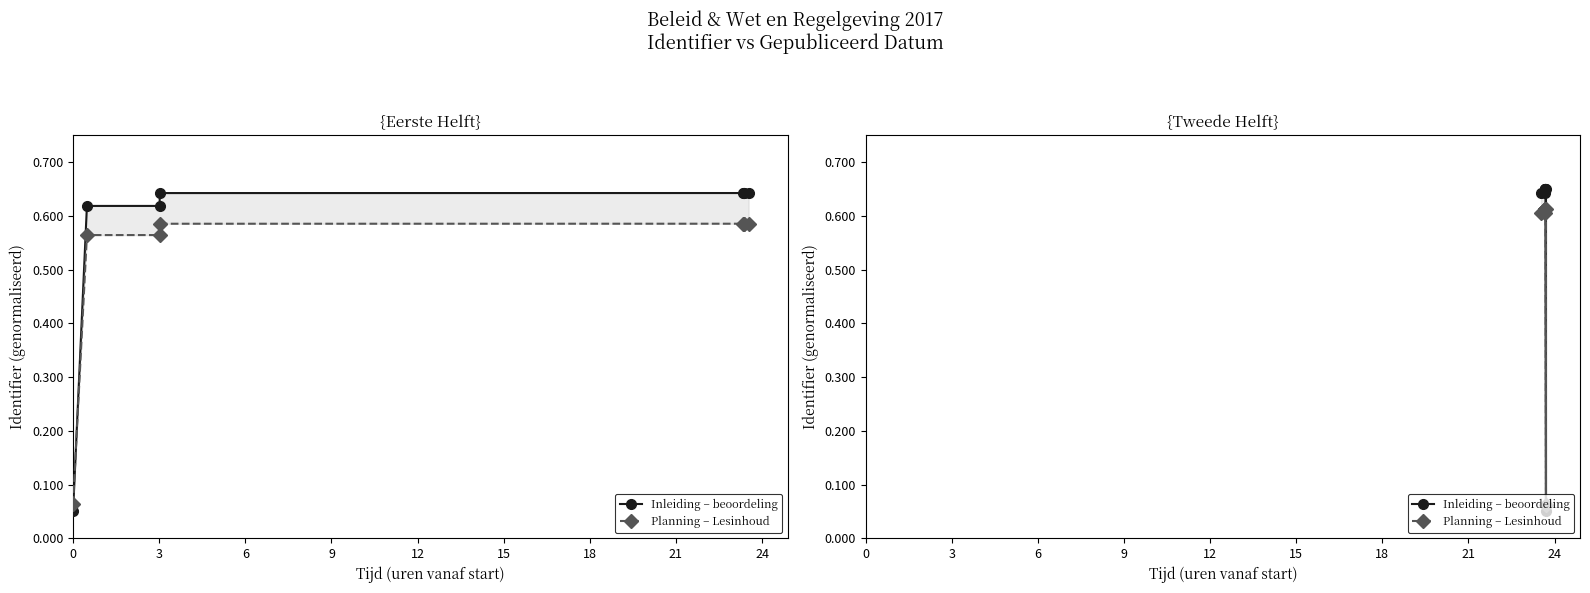

How many interior local valleys does the Planning – Lesinhoud series have?

2